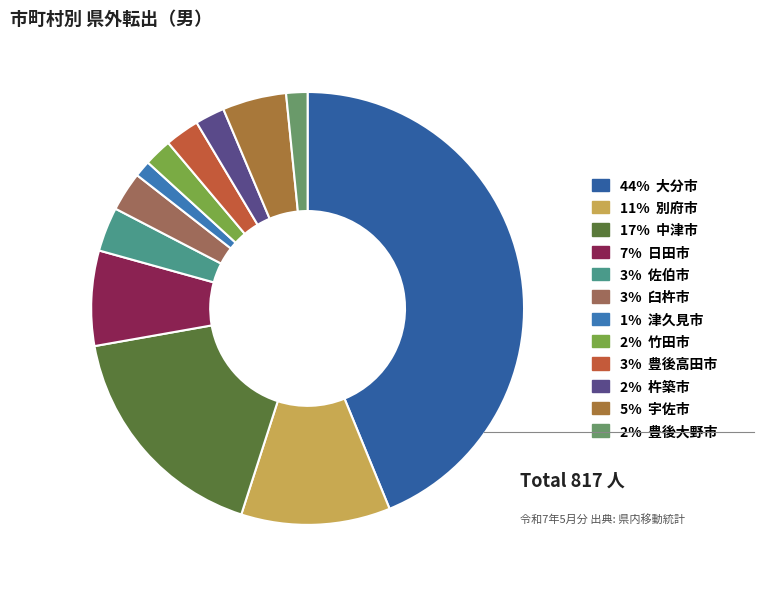

Is there a majority slice in this chart?

No